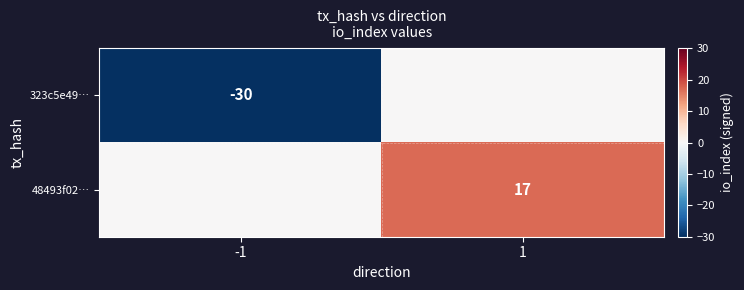

The value of 48493f02… at 1 is 17. True or false?

True